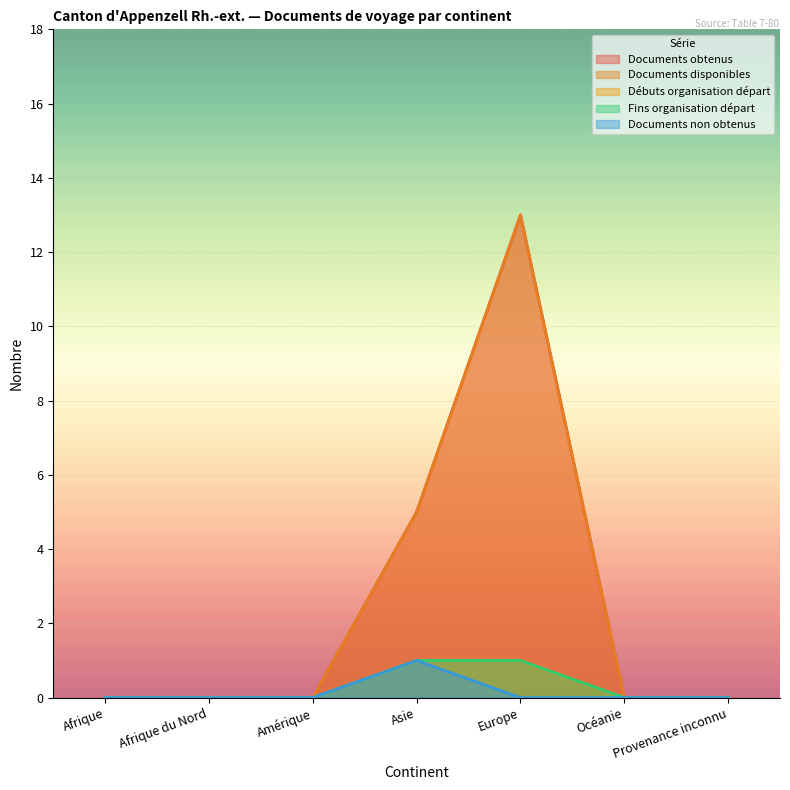

True or false: Documents obtenus has more than 1 interior local peaks.

False